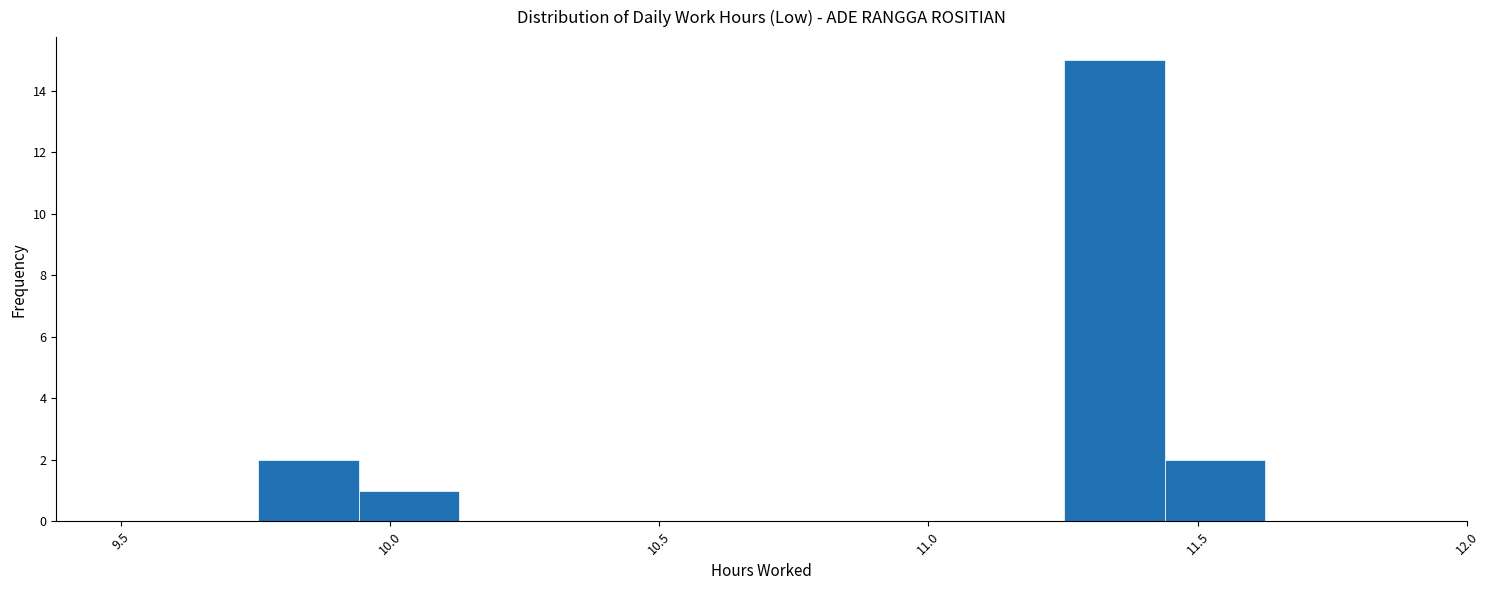

Around what value on the x-axis is the tallest bar? Give the approximate position of its centre, as read against the axis.

11.35